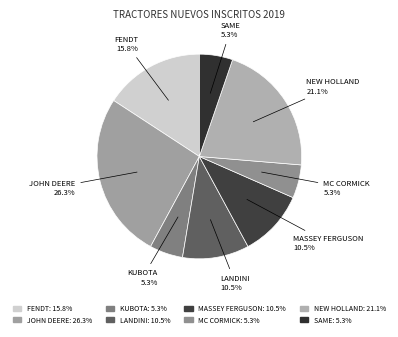

Is the sum of SAME and KUBOTA greater than half?

No